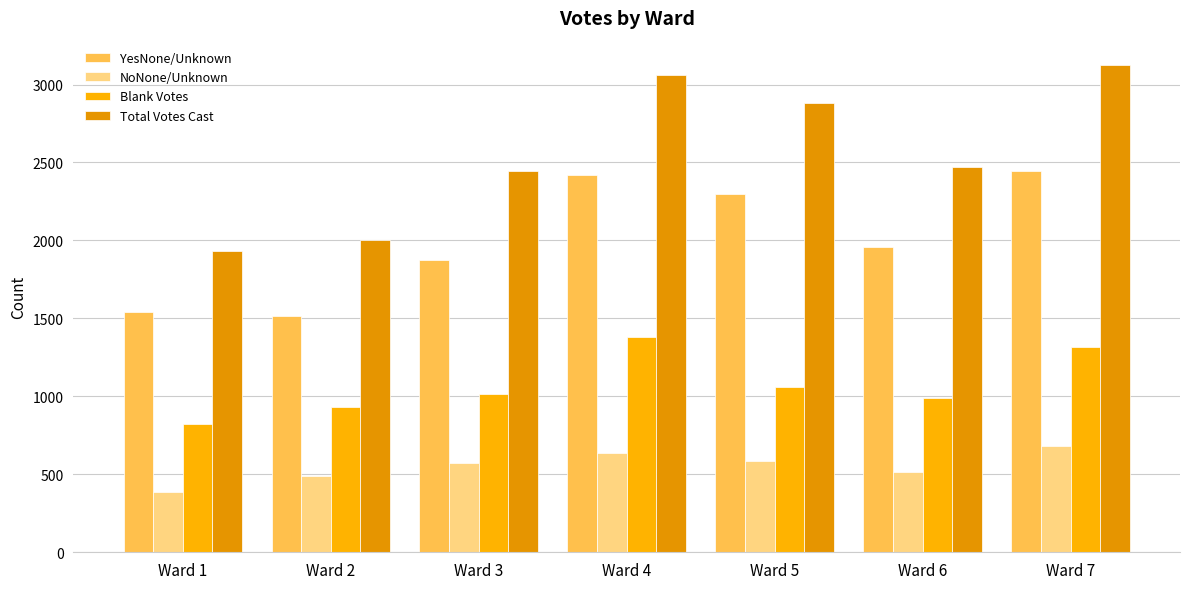

Reading left to right, transcribe all the data shown in this chart.

YesNone/Unknown: Ward 1=1542	Ward 2=1515	Ward 3=1873	Ward 4=2421	Ward 5=2298	Ward 6=1956	Ward 7=2443
NoNone/Unknown: Ward 1=389	Ward 2=489	Ward 3=571	Ward 4=637	Ward 5=586	Ward 6=513	Ward 7=682
Blank Votes: Ward 1=821	Ward 2=929	Ward 3=1013	Ward 4=1381	Ward 5=1062	Ward 6=990	Ward 7=1314
Total Votes Cast: Ward 1=1931	Ward 2=2004	Ward 3=2444	Ward 4=3058	Ward 5=2884	Ward 6=2469	Ward 7=3125